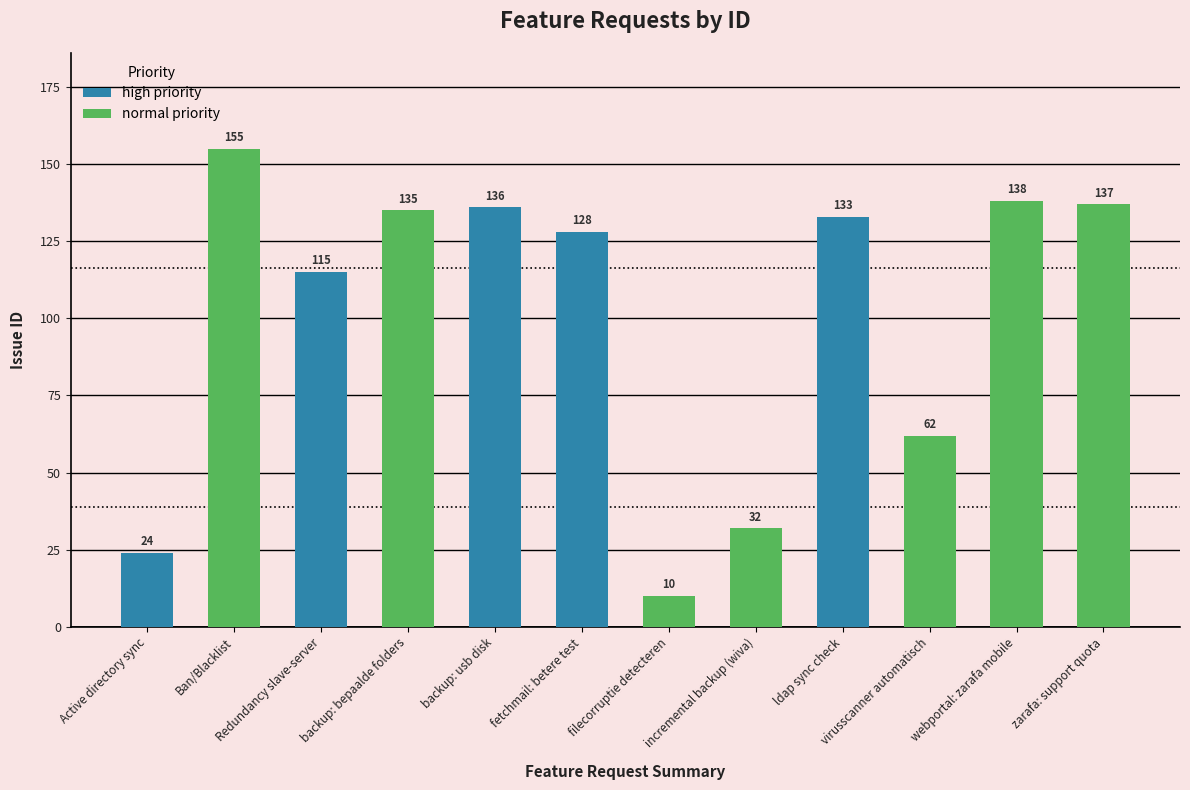

What is the label of the 1st bar from the left?

Active directory sync